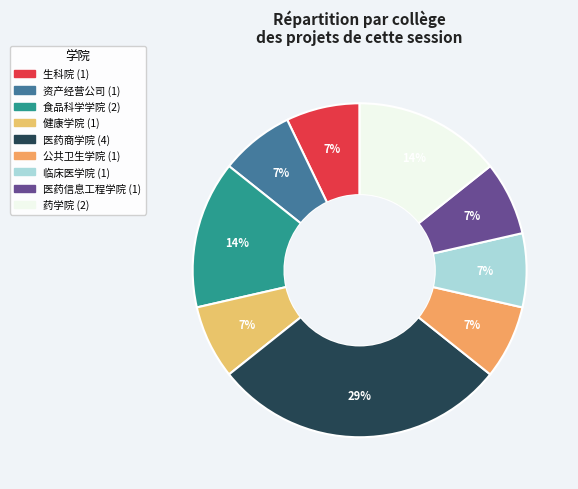

What percentage is the 医药商学院 slice, to the nearest percent?

29%